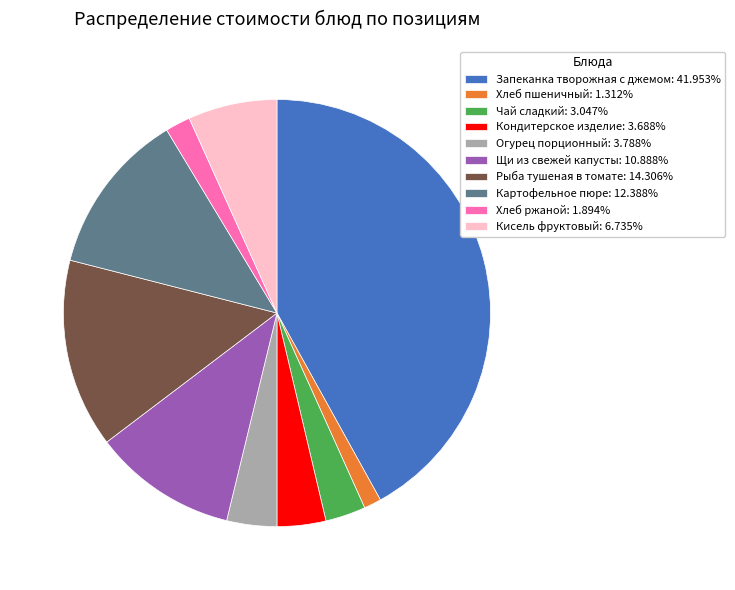

Is the sum of Хлеб ржаной: 1.894% and Хлеб пшеничный: 1.312% greater than half?

No